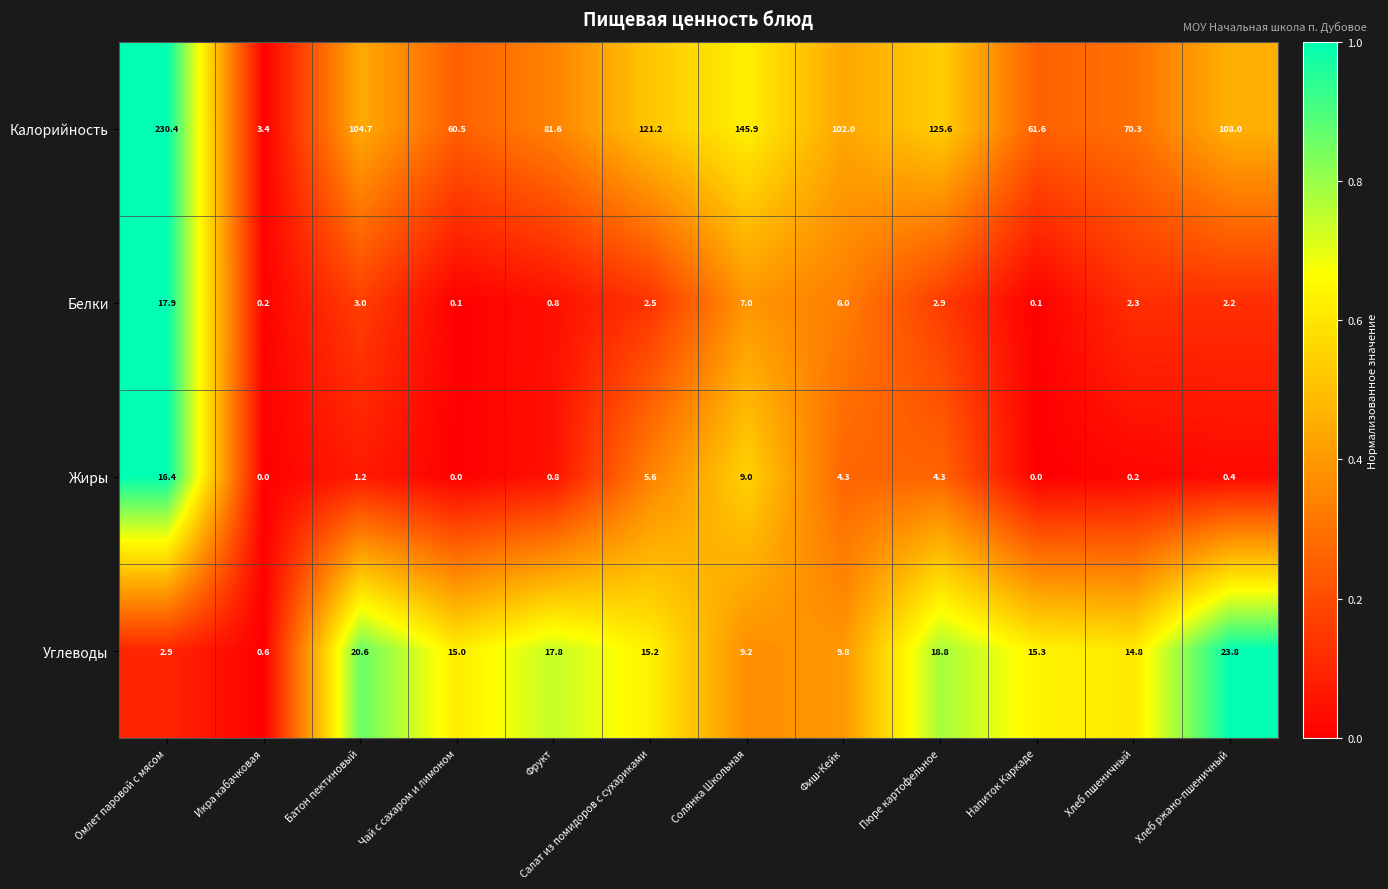

Is it true that Белки equals 6.0 at Фиш-Кейк?

True